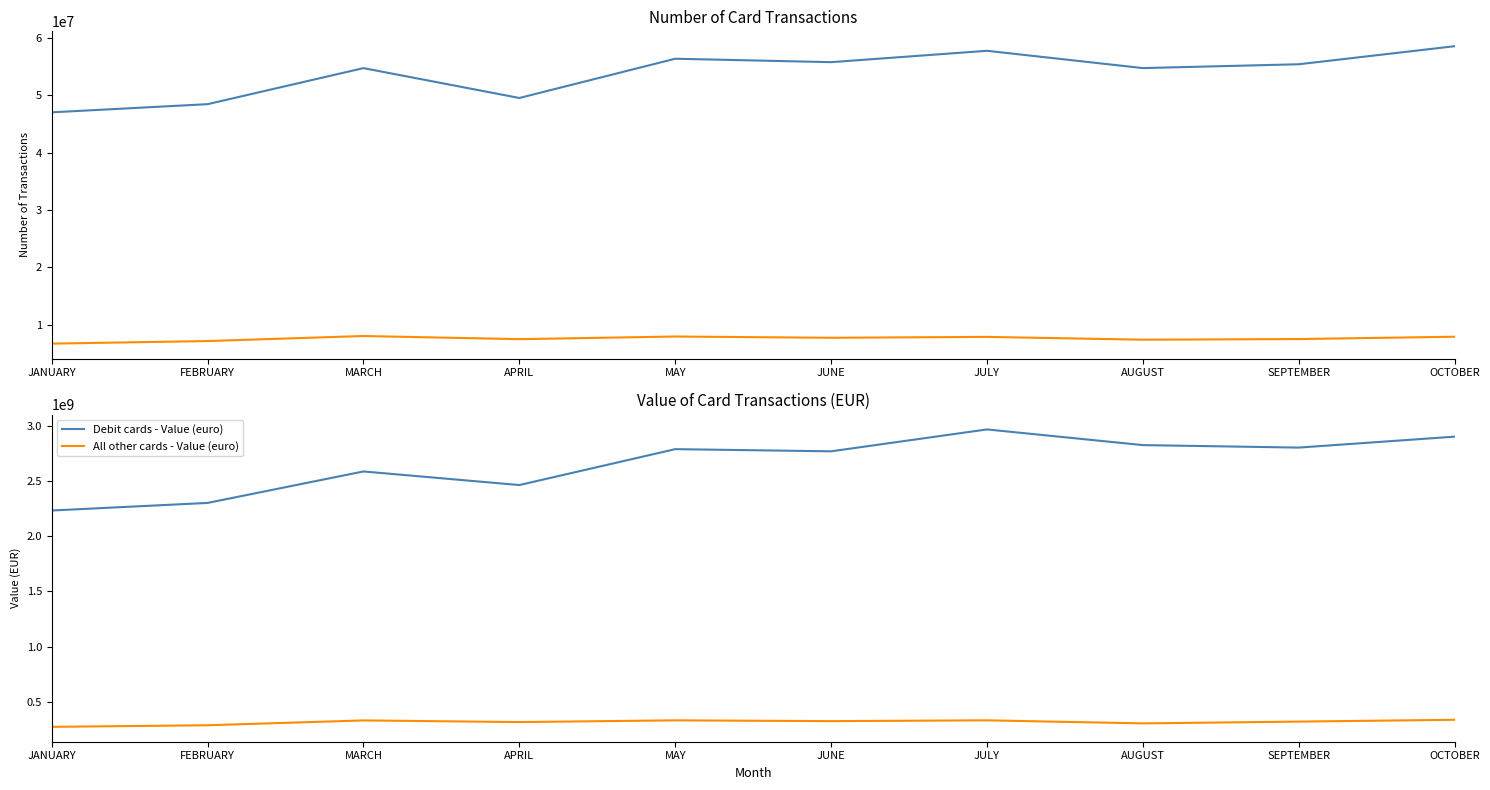

At how many categories does at least one series exceed 720830454?

10